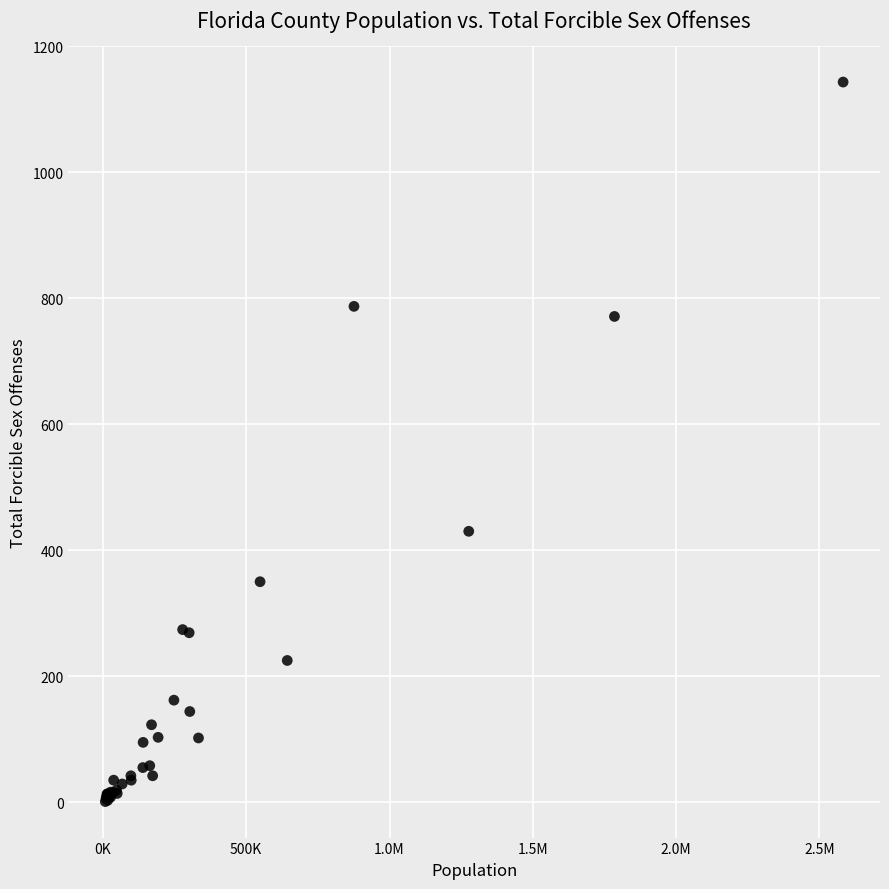

What Y value in the scatter plot is closest to 572?

430